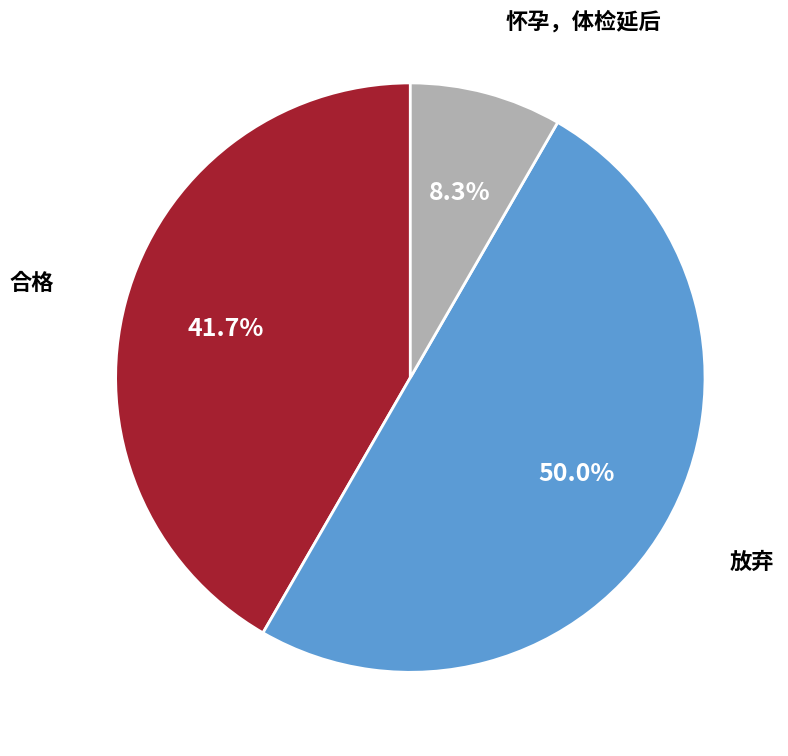

To the nearest percent, what percentage of the pie is 合格?

42%